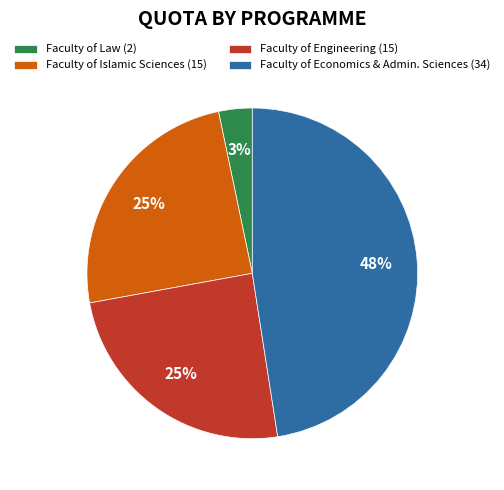

To the nearest percent, what portion does Faculty of Engineering (15) represent?

25%